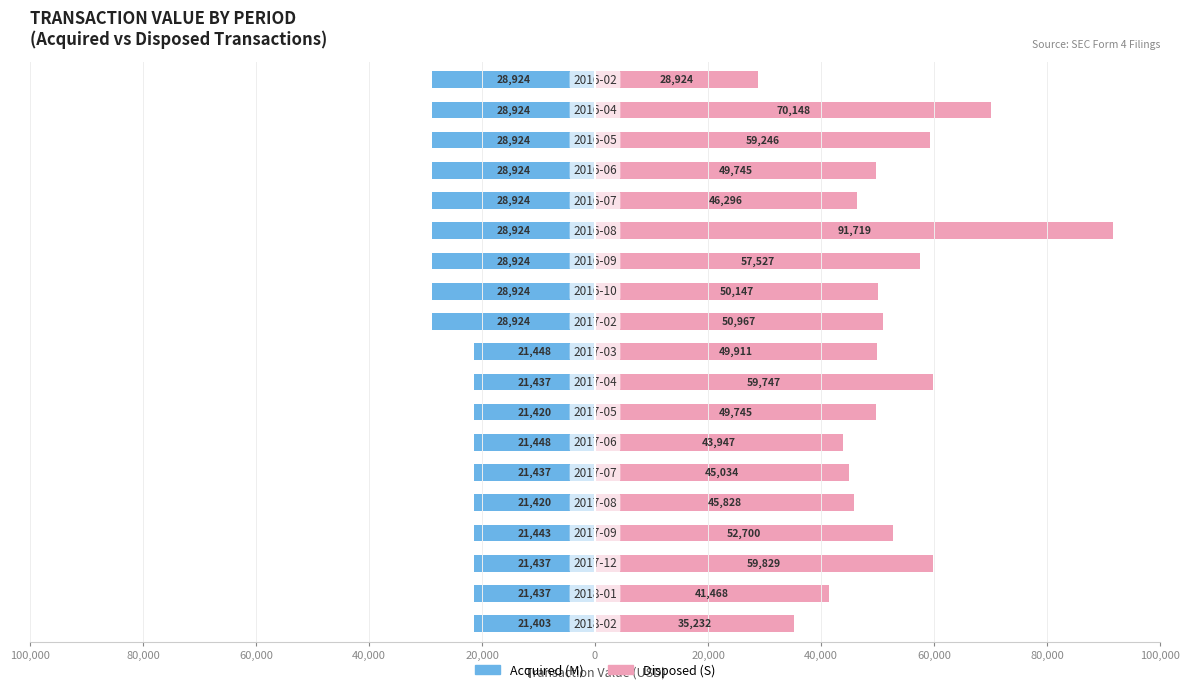

Rank the series by their average value, from lowest to highest.

Acquired (M), Disposed (S)